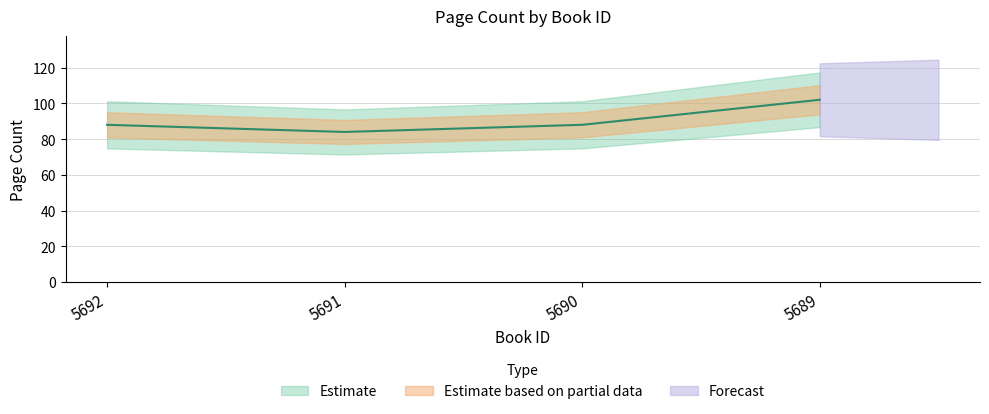

At which label is the value closest to 93?

5692